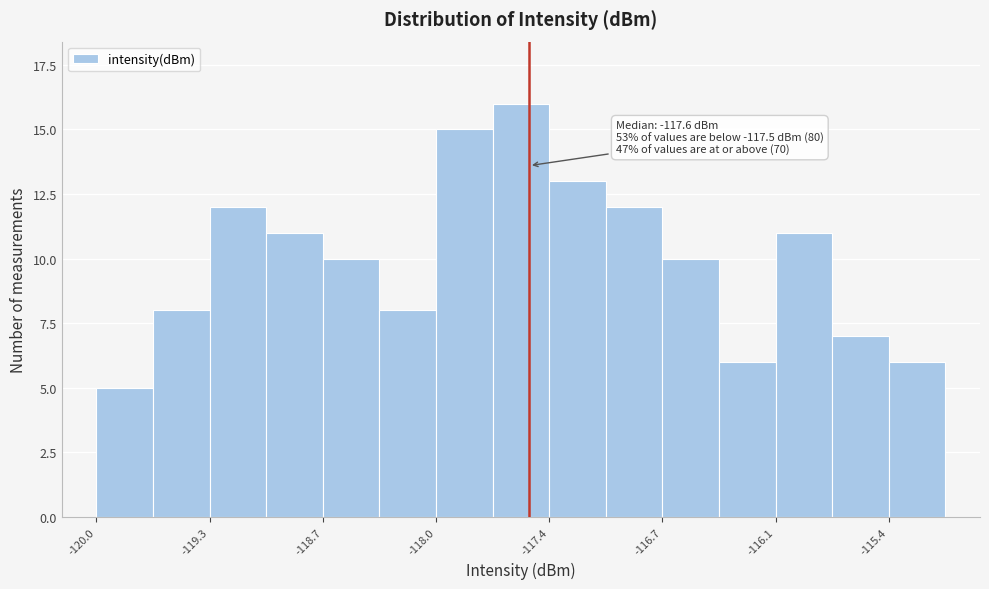

Read against the x-axis, roughly where is the centre of the tallest bar?

-117.5